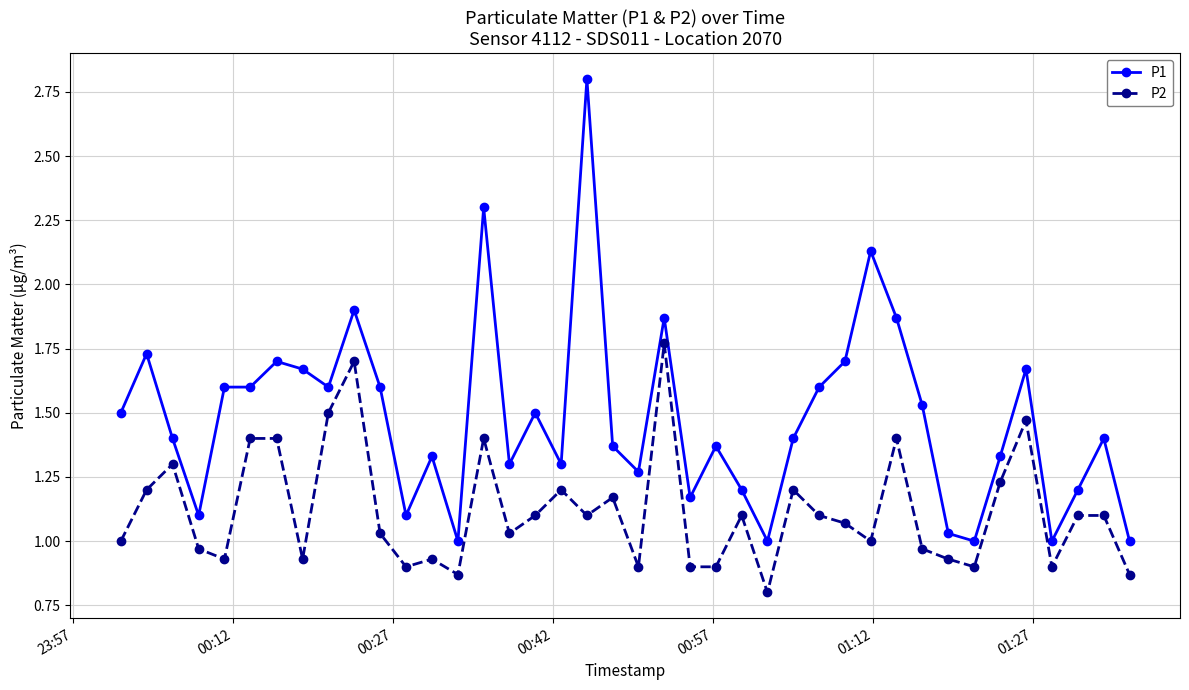

What is the sum of all P2 values?

44.7